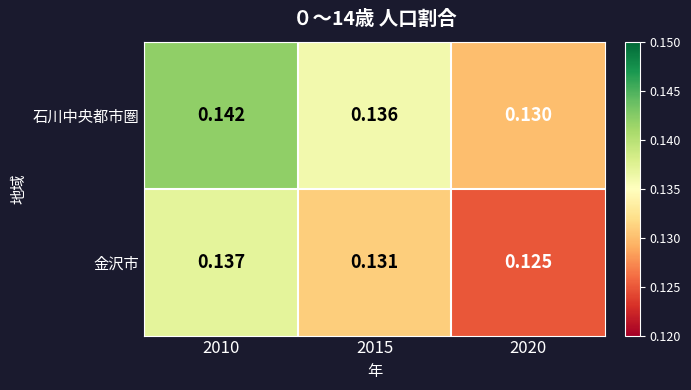

Rank the series by their average value, from lowest to highest.

金沢市, 石川中央都市圏